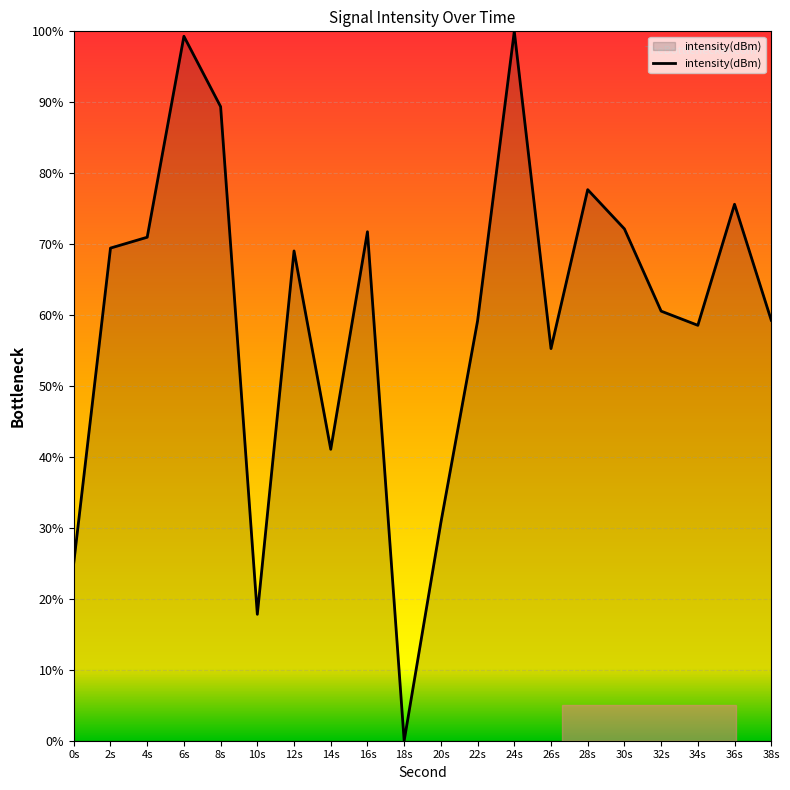

Between 34s and 18s, which is larger?

34s